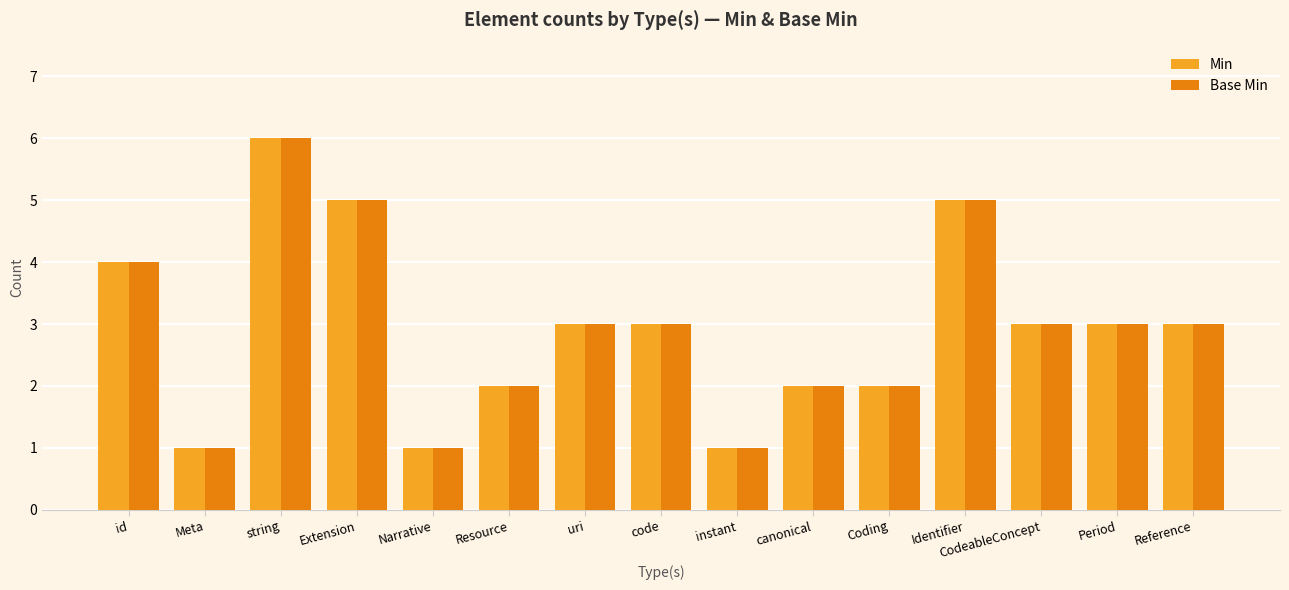

Is it true that Base Min equals 4 at id?

True